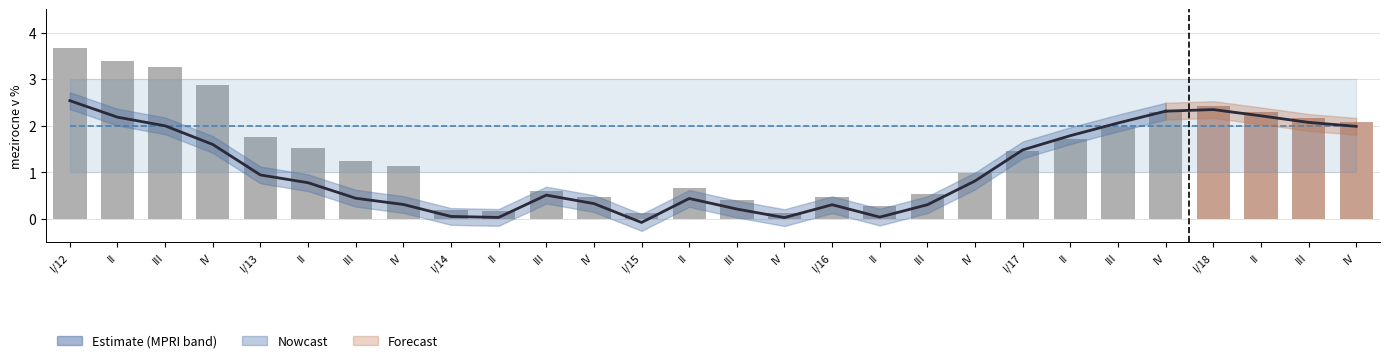

At which category is the sum across all series the highest?

I/12